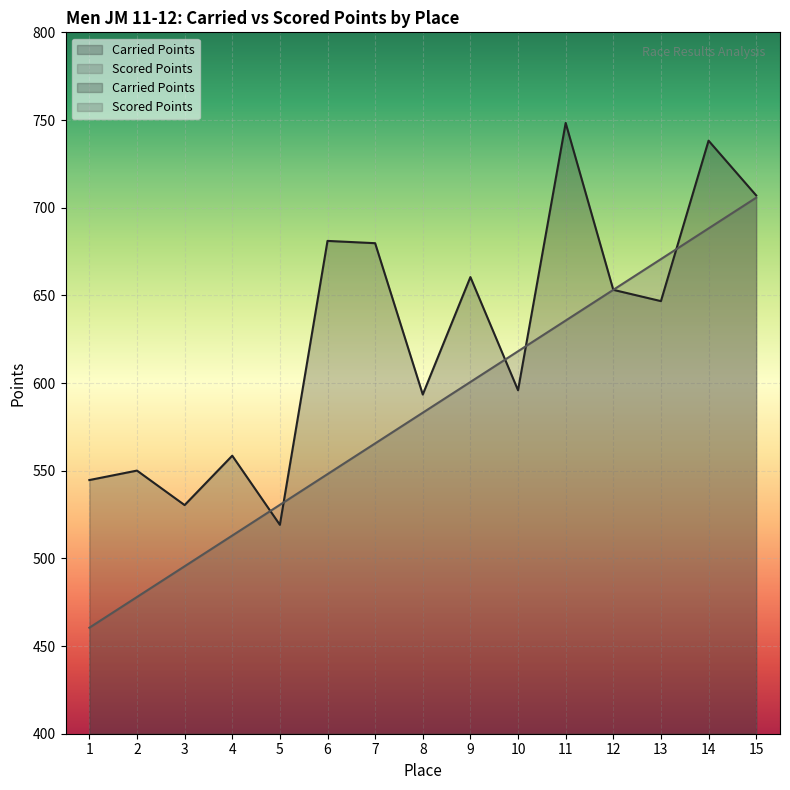

What are all the series names shown in the legend?

Carried Points, Scored Points